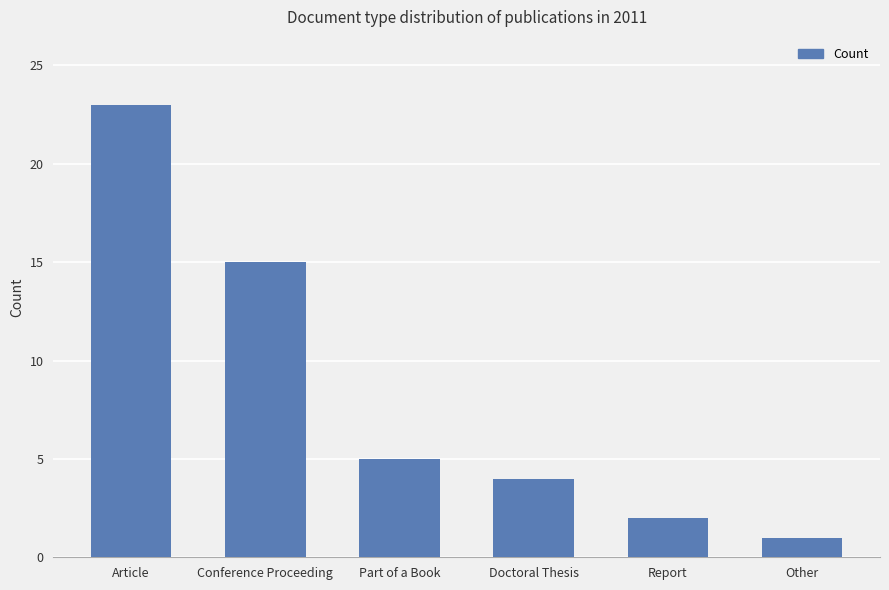

What is the difference between the maximum and minimum values?

22